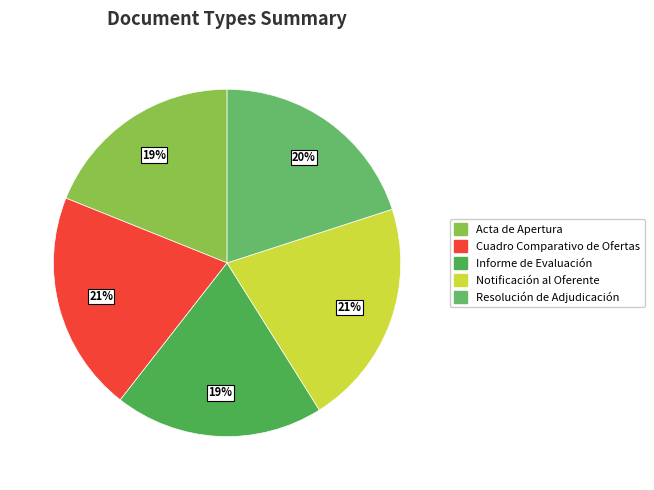

To the nearest percent, what is the difference between the largest and smallest slice percentages?

2%